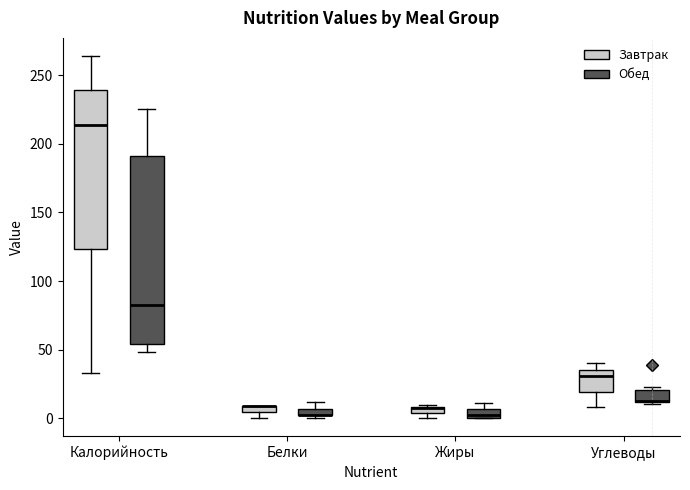

Where is the upper edge of the box for Калорийность (Обед) on the y-axis? The values are not printed on the chart, so give them approximately, as read against the axis.

190